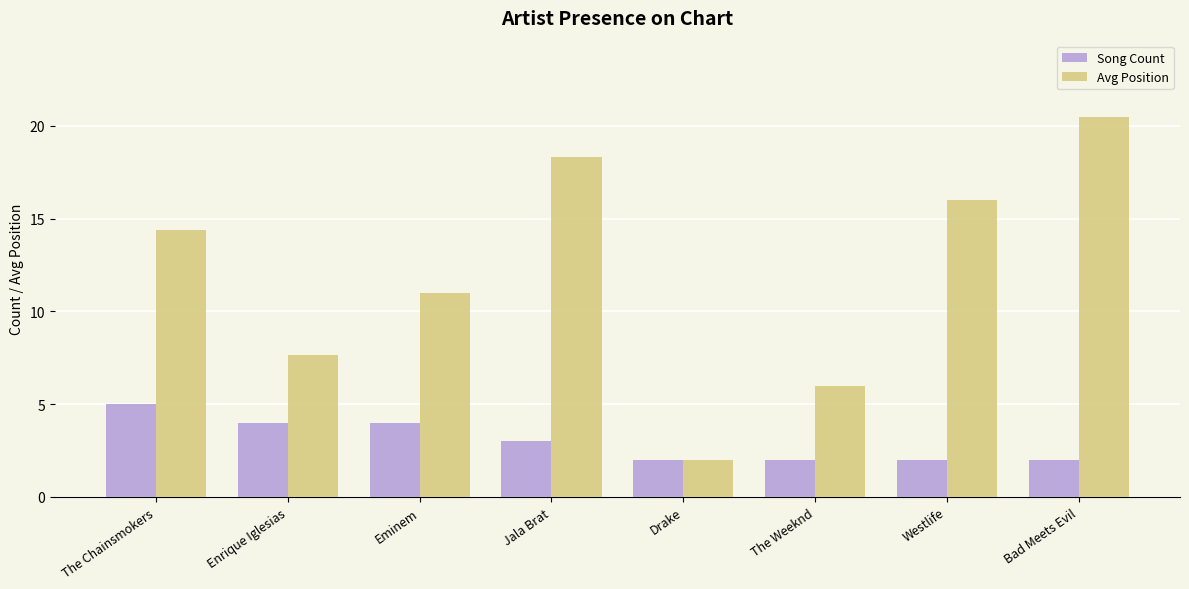

What is the smallest value displayed?

2.0